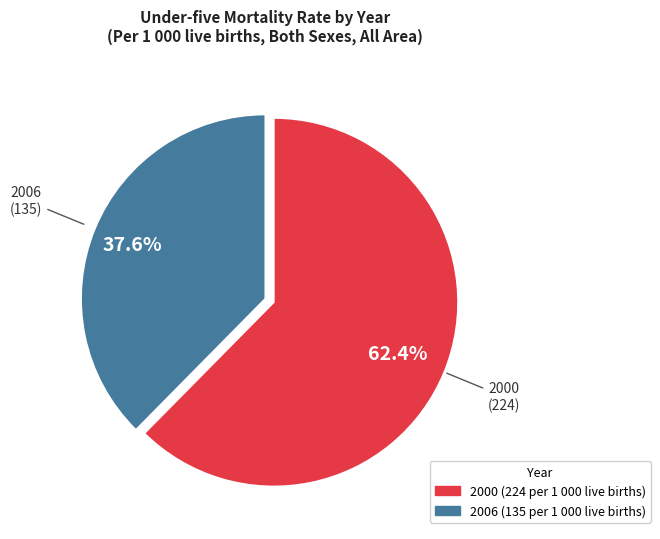

Is there a majority slice in this chart?

Yes